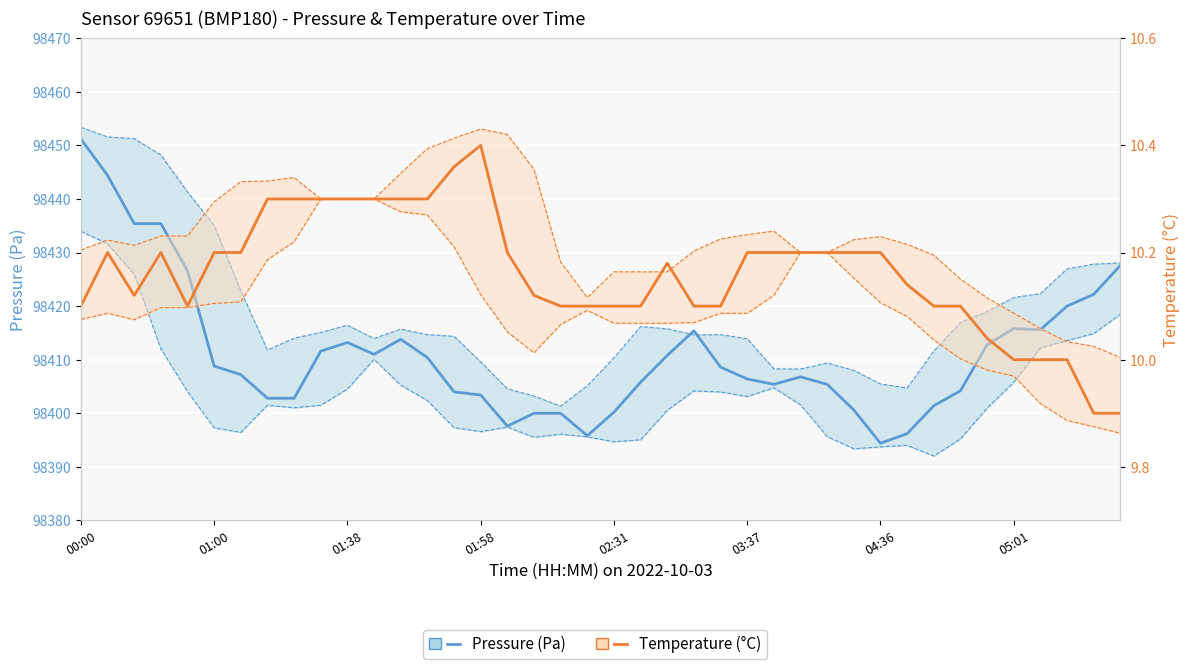

True or false: Pressure (Pa) and Temperature (°C) intersect in this chart.

False